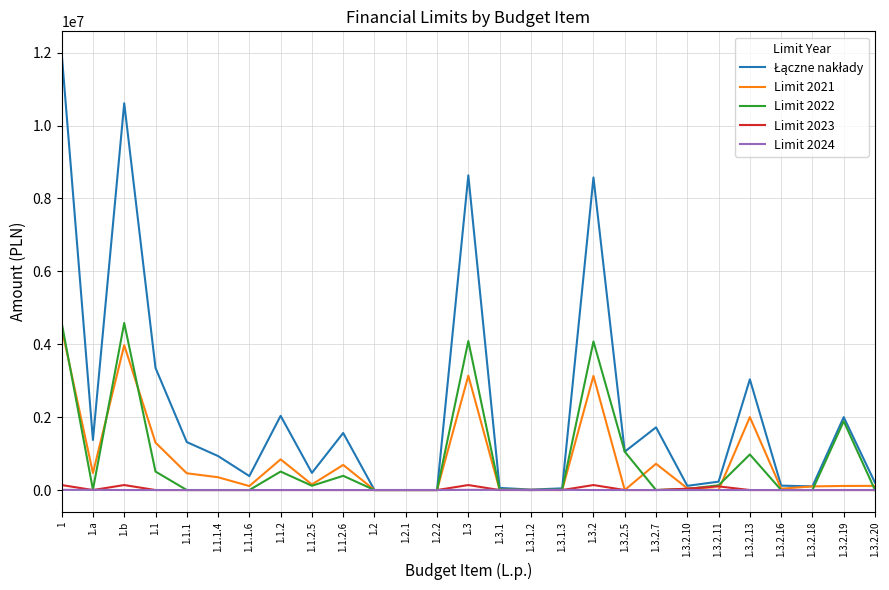

Which category has the highest value across all series?

1